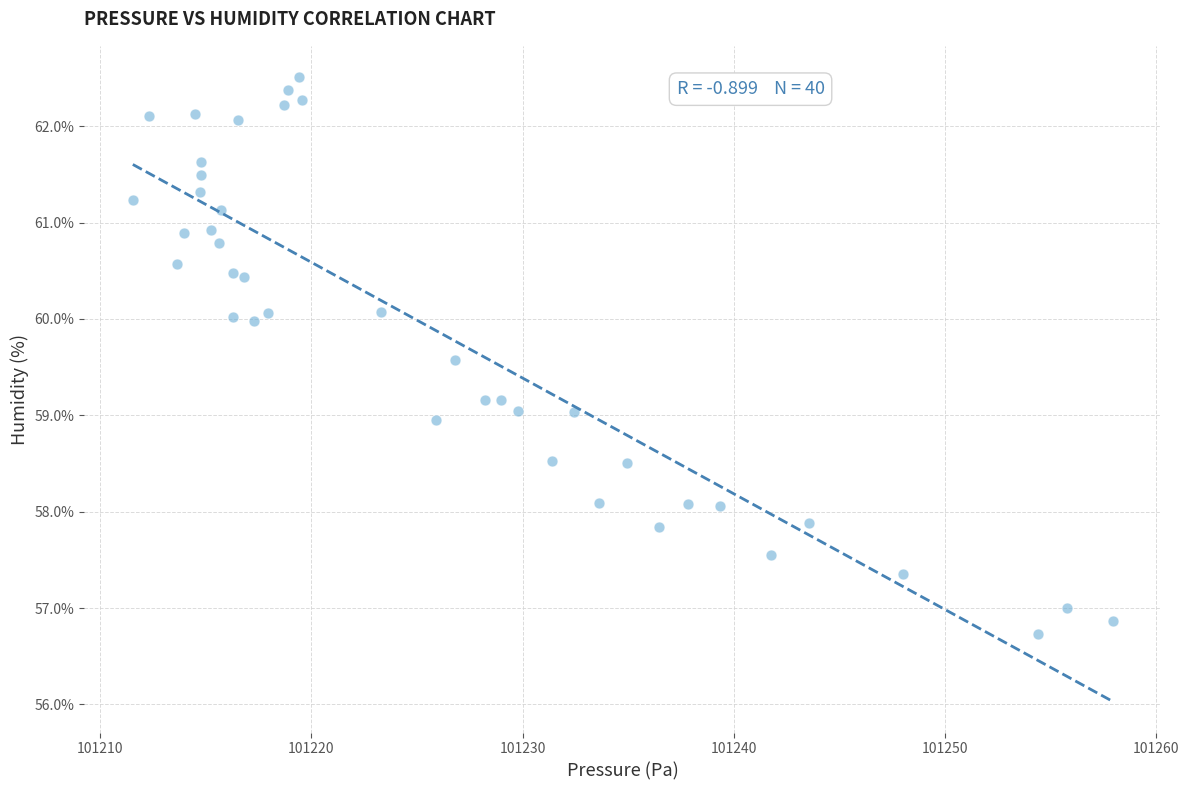

What is the range of X values (max minus min)?

46.4